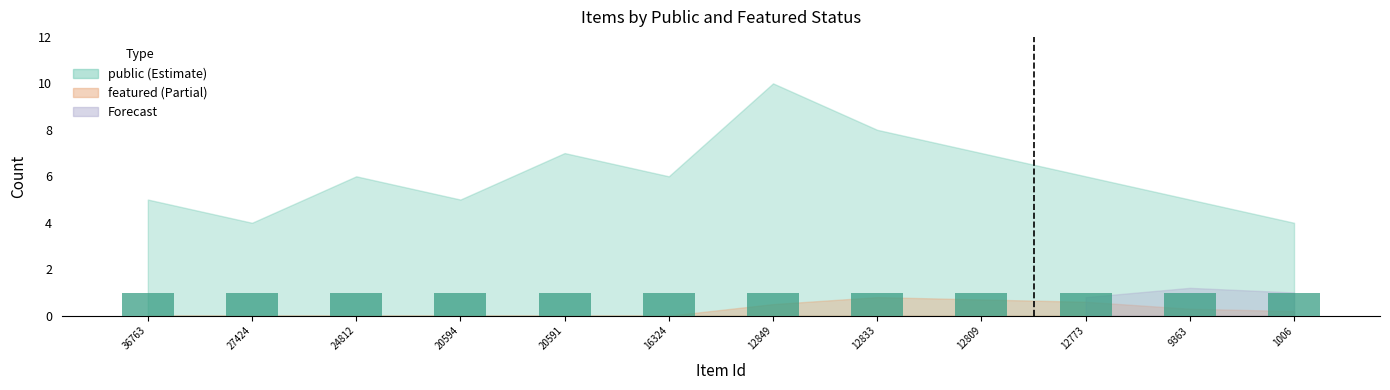

Are the bars horizontal?

No